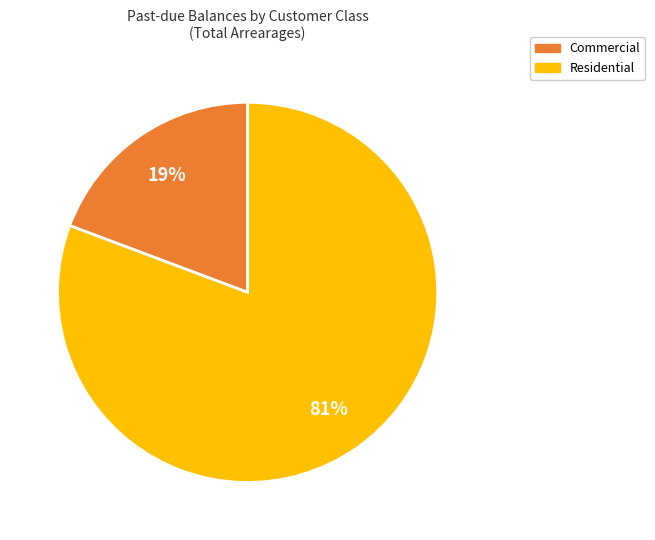

What percentage is the Residential slice, to the nearest percent?

81%